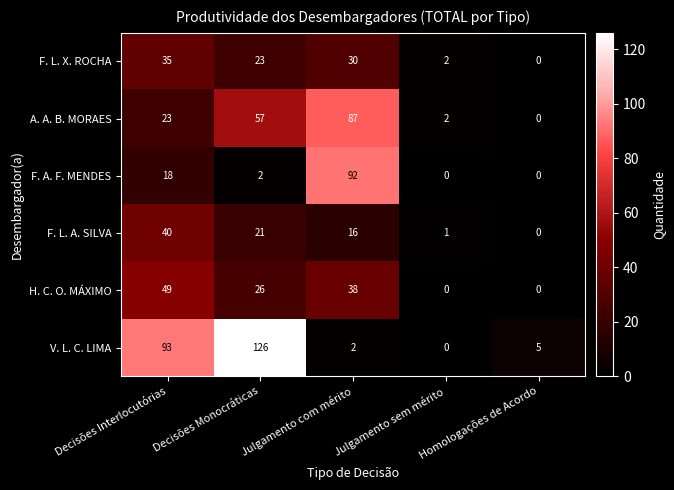

At Decisões Monocráticas, list the series in order from smallest to largest.

F. A. F. MENDES, F. L. A. SILVA, F. L. X. ROCHA, H. C. O. MÁXIMO, A. A. B. MORAES, V. L. C. LIMA